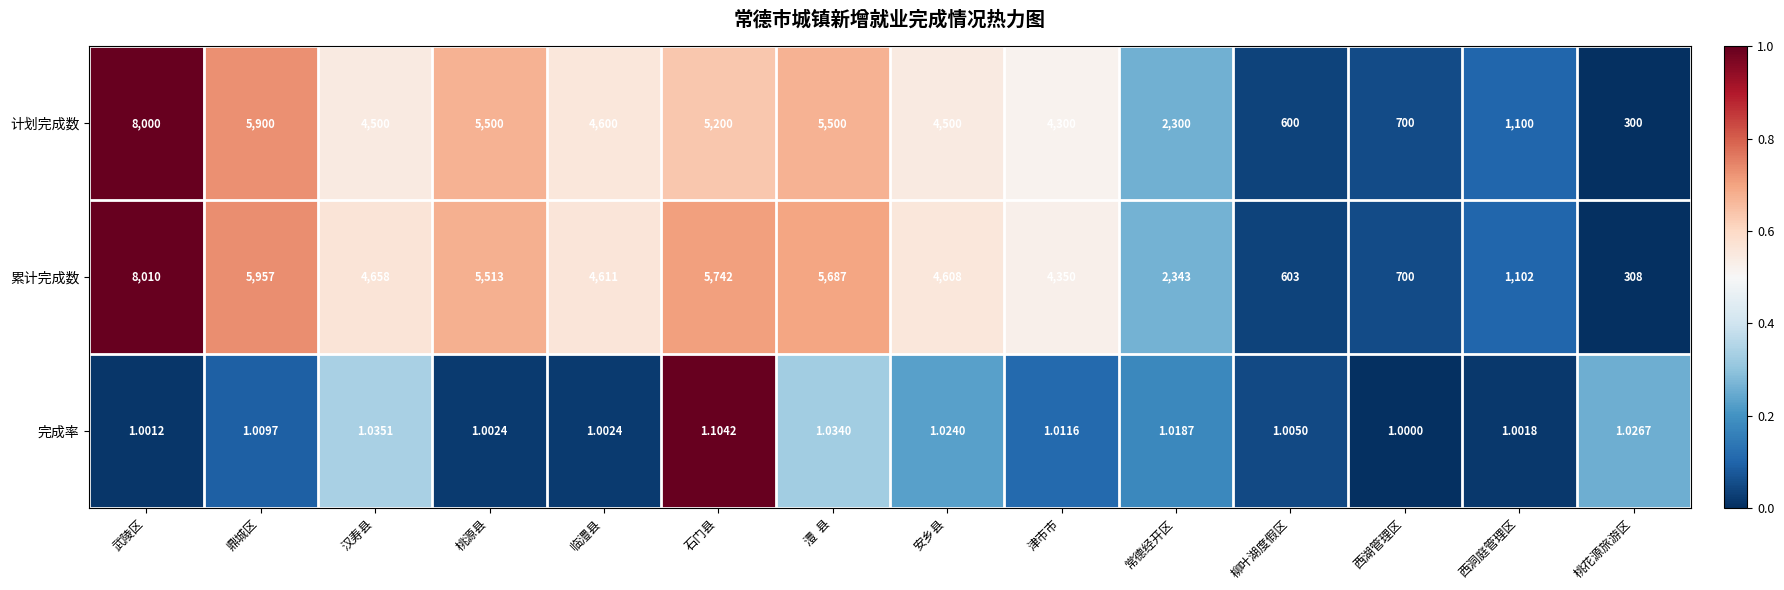

Which series has the largest total across all categories?

累计完成数